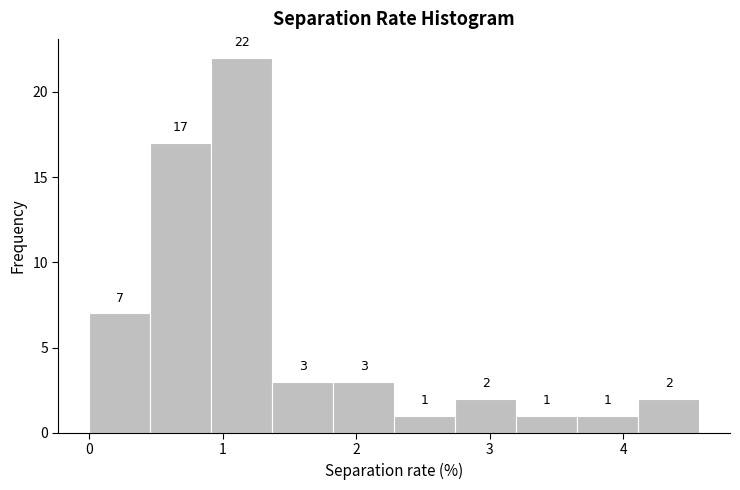

Reading left to right, list every bar in this chart as the range it spans on the x-axis followed by its height. The bar edges are not printed on the chart, so give them approximately, as read against the axis.

0.0 to 0.5: 7
0.5 to 0.9: 17
0.9 to 1.4: 22
1.4 to 1.8: 3
1.8 to 2.3: 3
2.3 to 2.7: 1
2.7 to 3.2: 2
3.2 to 3.7: 1
3.7 to 4.1: 1
4.1 to 4.6: 2